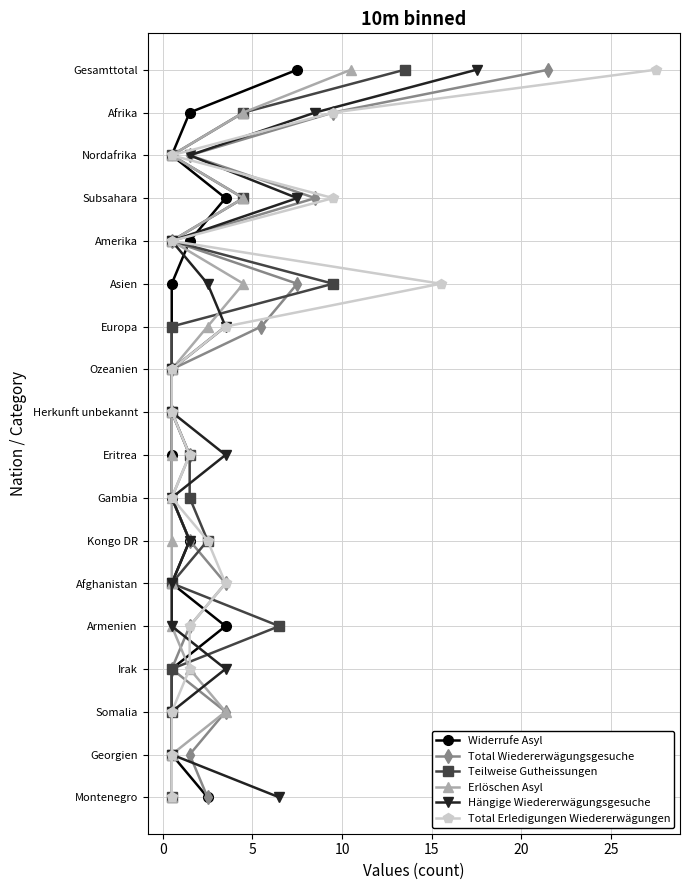

What are all the series names shown in the legend?

Widerrufe Asyl, Total Wiedererwägungsgesuche, Teilweise Gutheissungen, Erlöschen Asyl, Hängige Wiedererwägungsgesuche, Total Erledigungen Wiedererwägungen